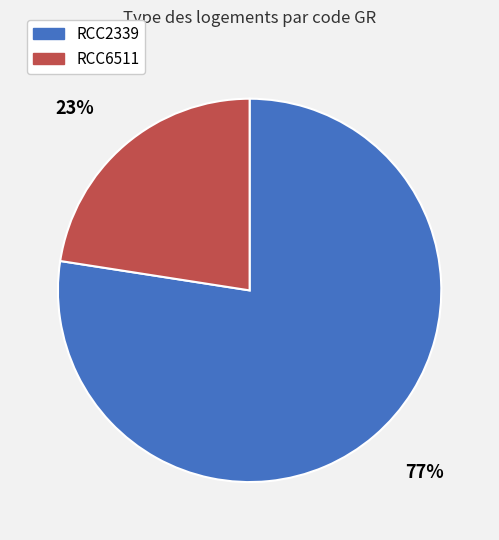

Which slice is the largest?

RCC2339